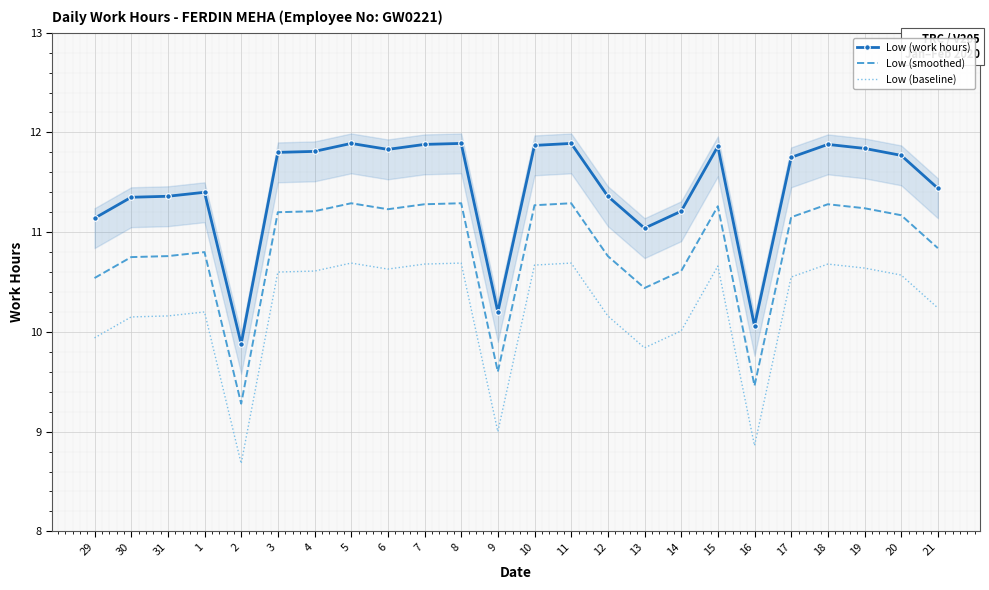

What is the maximum value for Low (baseline)?

10.7